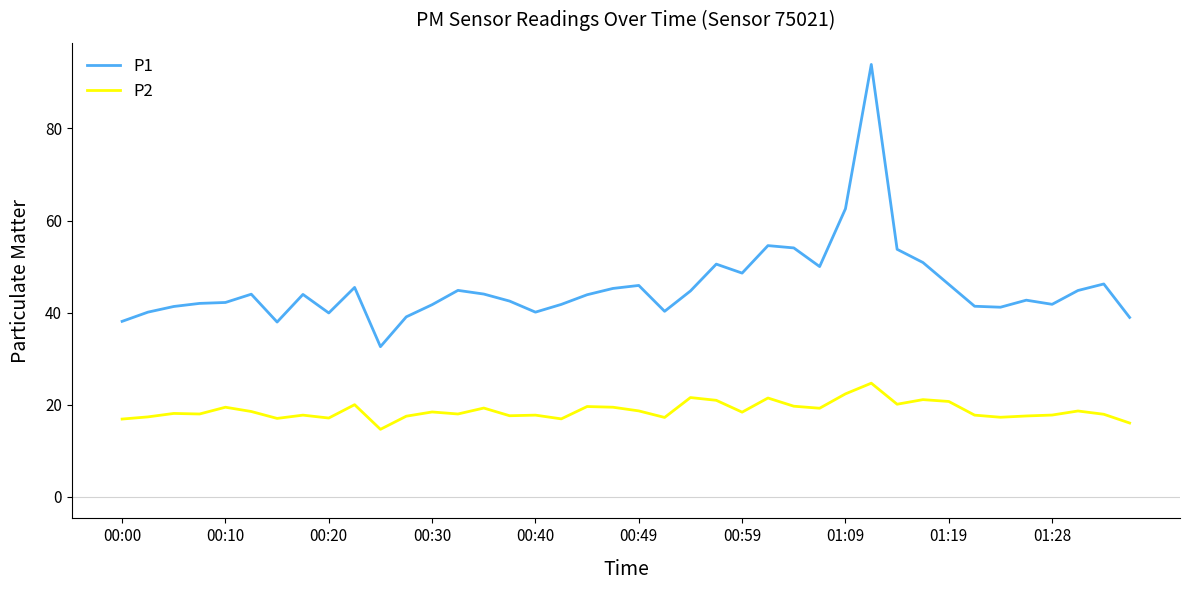

What is the lowest value of the P1 series?

32.6